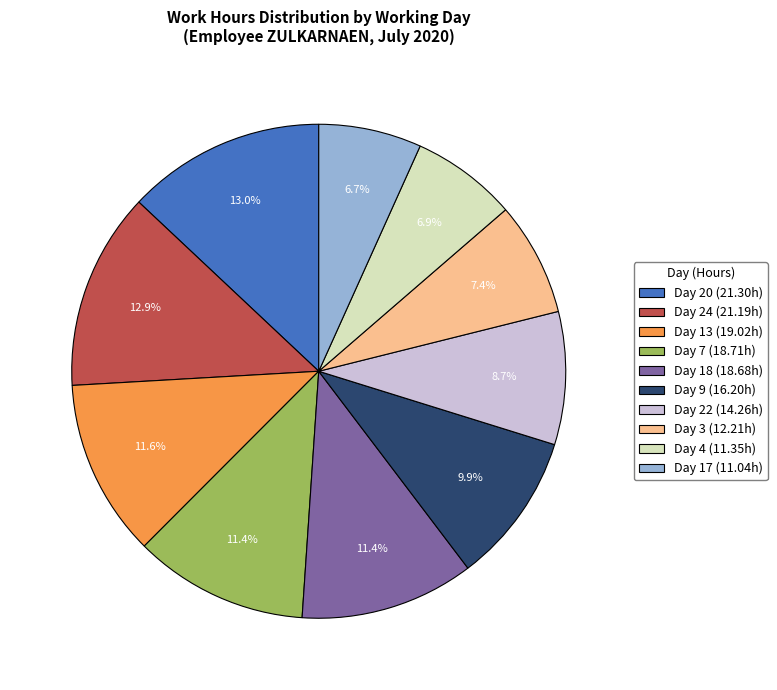

How much of the chart is everything except Day 7 (18.71h)?

88.6%